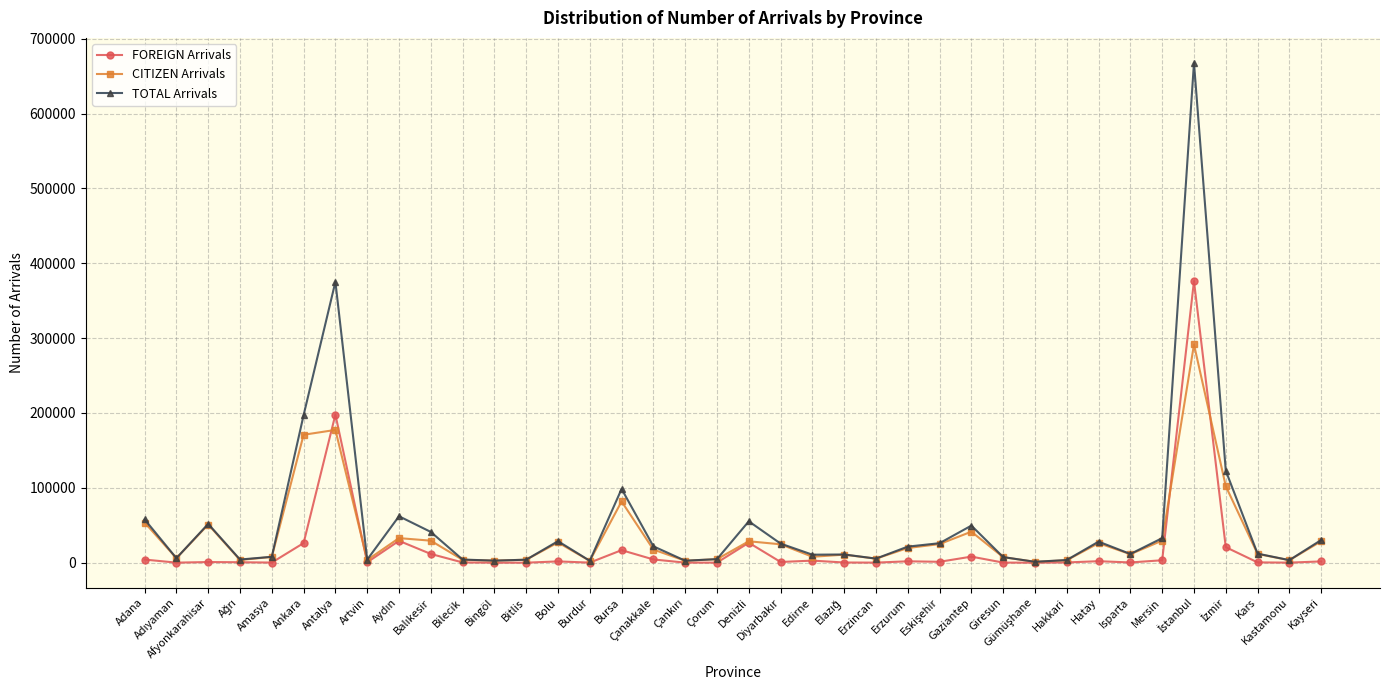

Which series has the widest spread of values?

TOTAL Arrivals